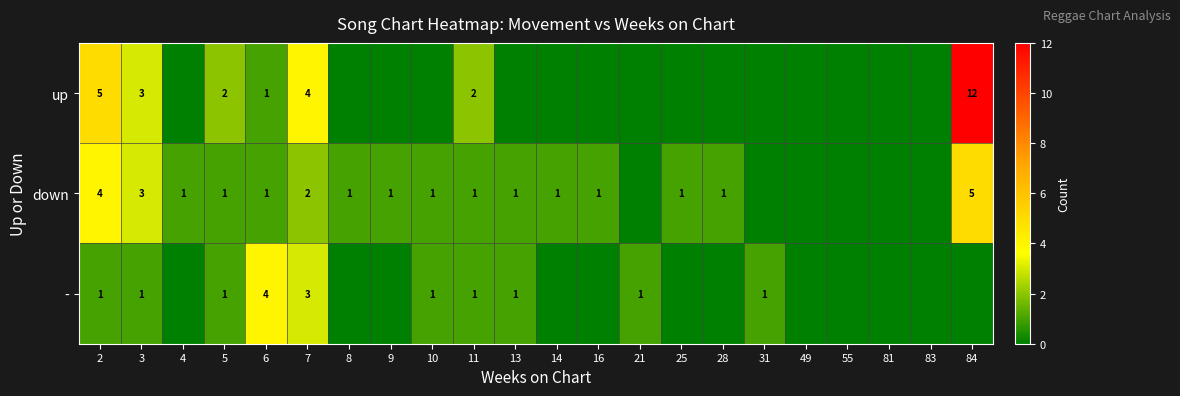

The down series shows 0 at 9. True or false?

False